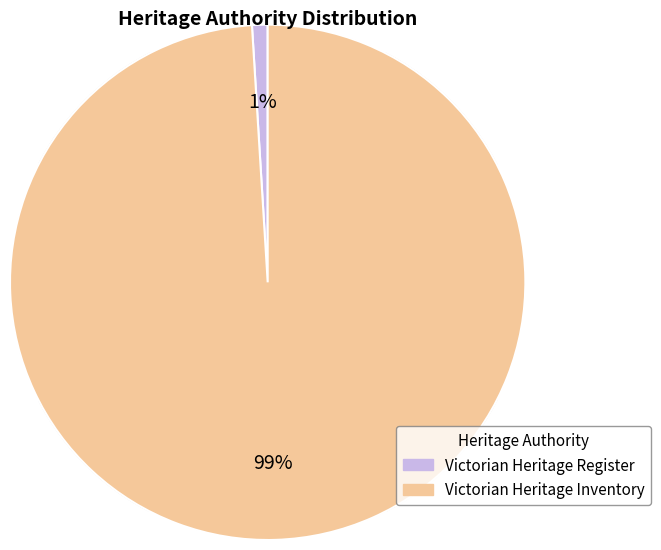

Between Victorian Heritage Register and Victorian Heritage Inventory, which is larger?

Victorian Heritage Inventory